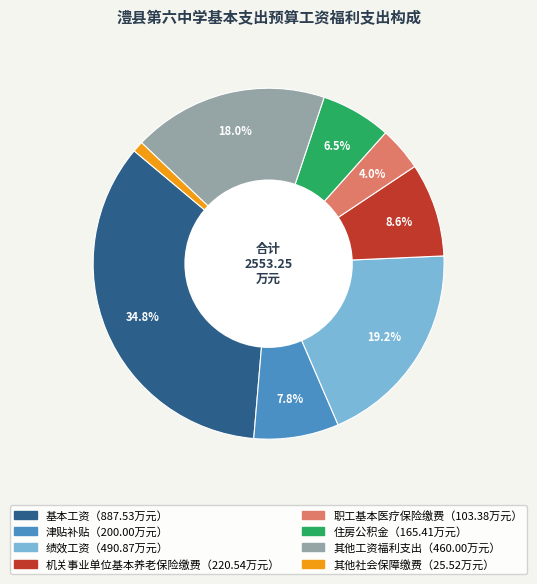

Is there a majority slice in this chart?

No